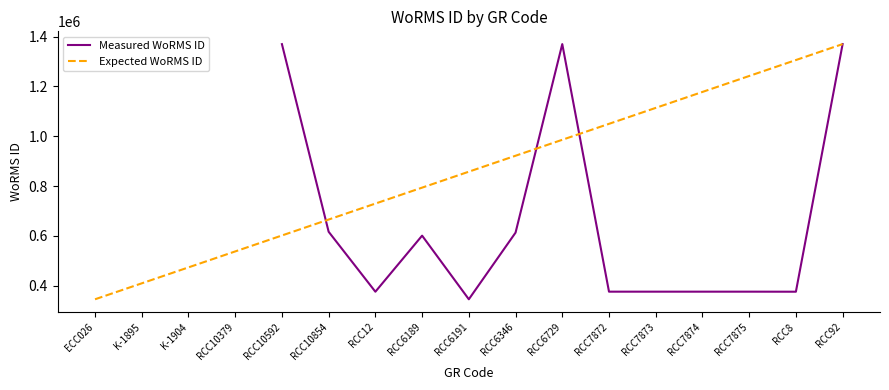

The Measured WoRMS ID series shows 345487.0 at RCC6191. True or false?

True